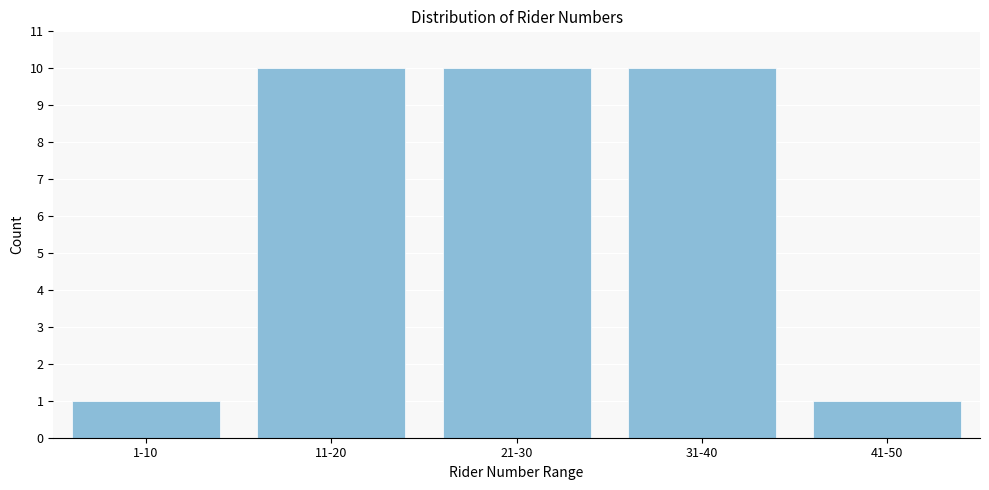

Reading left to right, transcribe all the data shown in this chart.

1-10=1	11-20=10	21-30=10	31-40=10	41-50=1